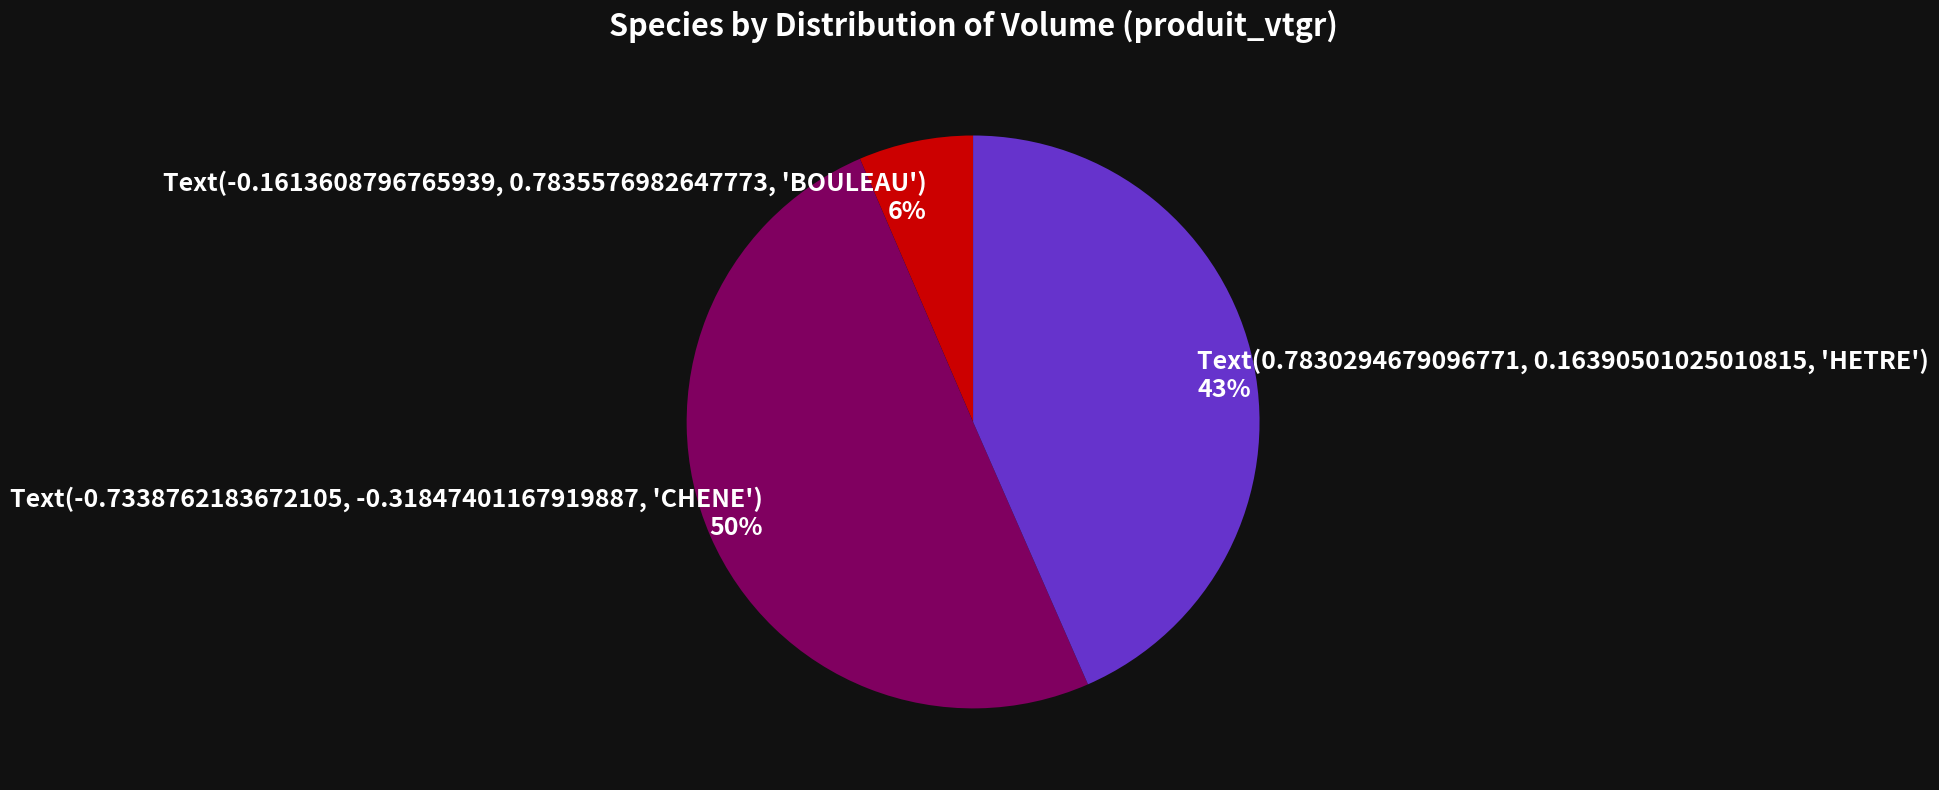

To the nearest percent, what is the difference between the largest and smallest slice percentages?

44%